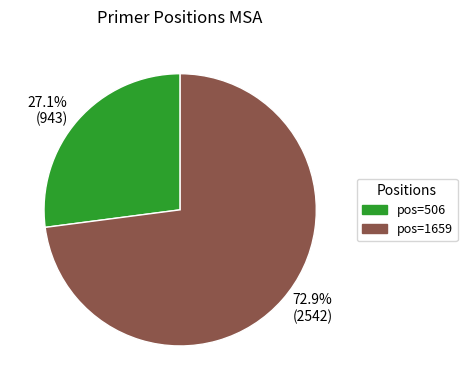

How many segments does this pie chart have?

2